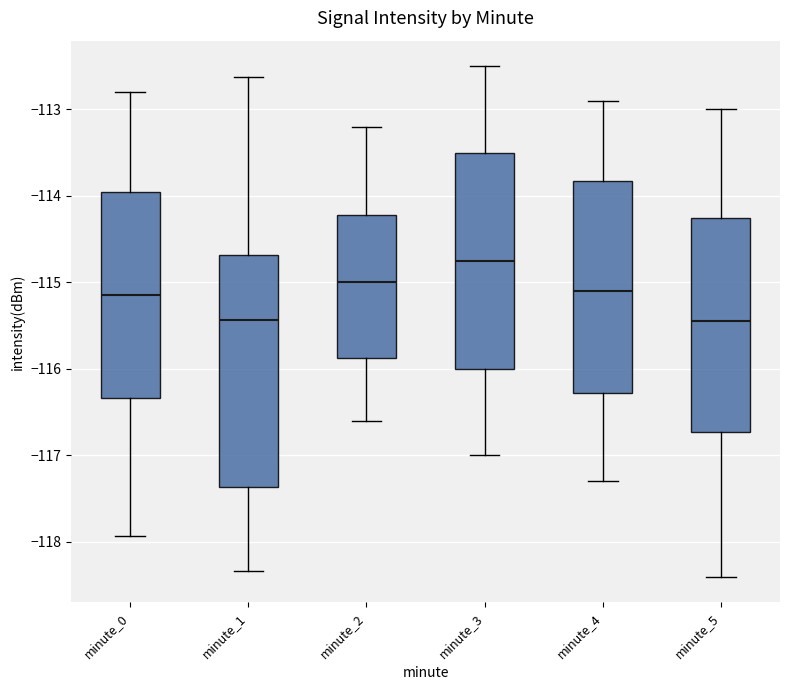

Where is the upper edge of the box for minute_5 on the y-axis? The values are not printed on the chart, so give them approximately, as read against the axis.

-114.2